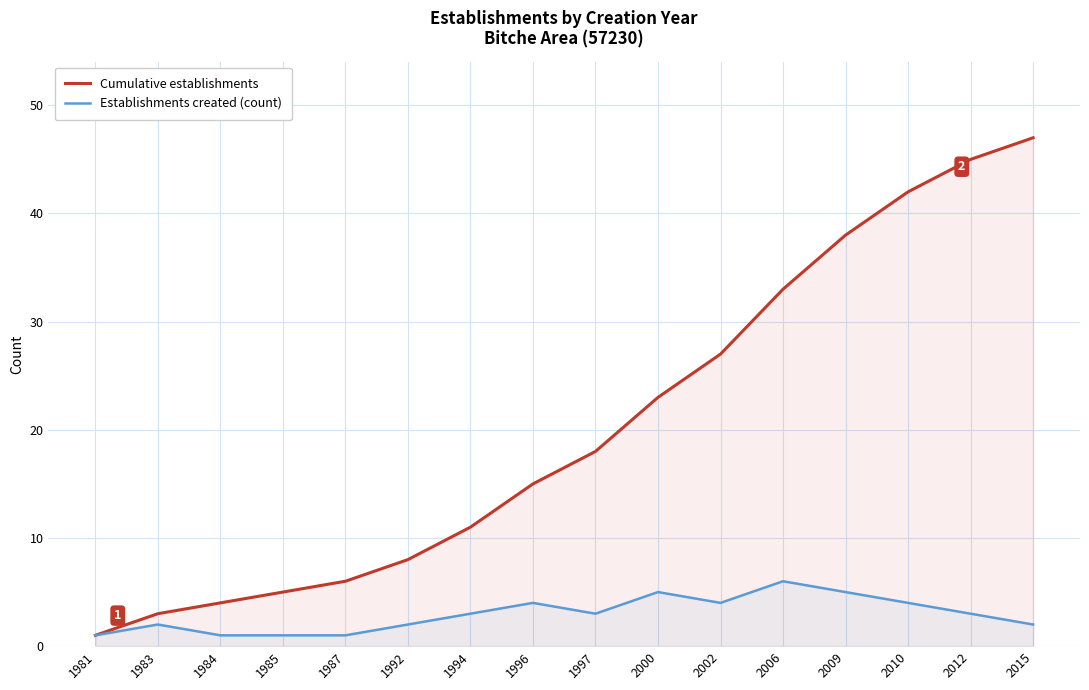

What is the minimum value for Establishments created (count)?

1